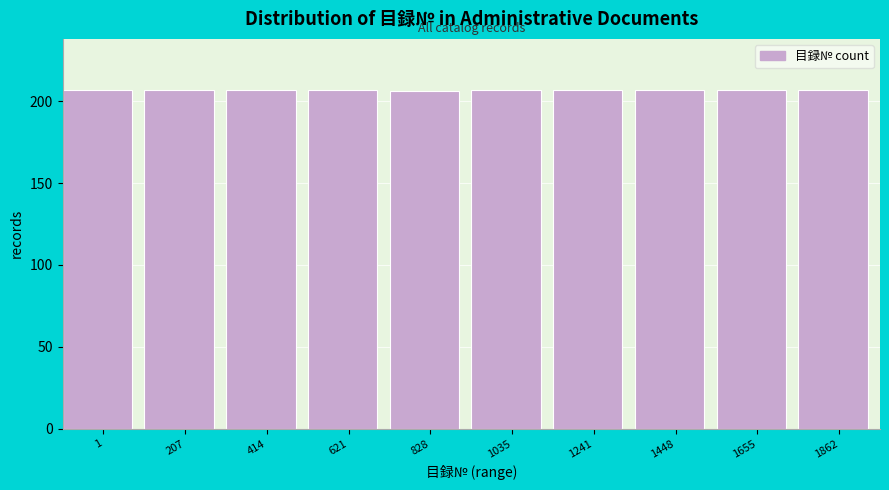

Reading left to right, what are all the values shown in this chart?

1=207	207=207	414=207	621=207	828=206	1035=207	1241=207	1448=207	1655=207	1862=207